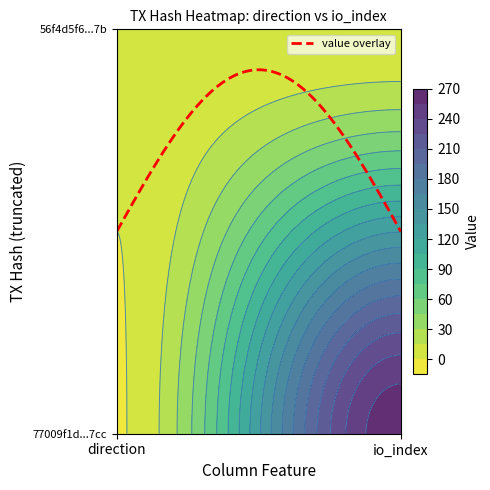

Which series changed the most between direction and io_index?

77009f1d09113765a89ca3c60b7c7b2af95b7cc